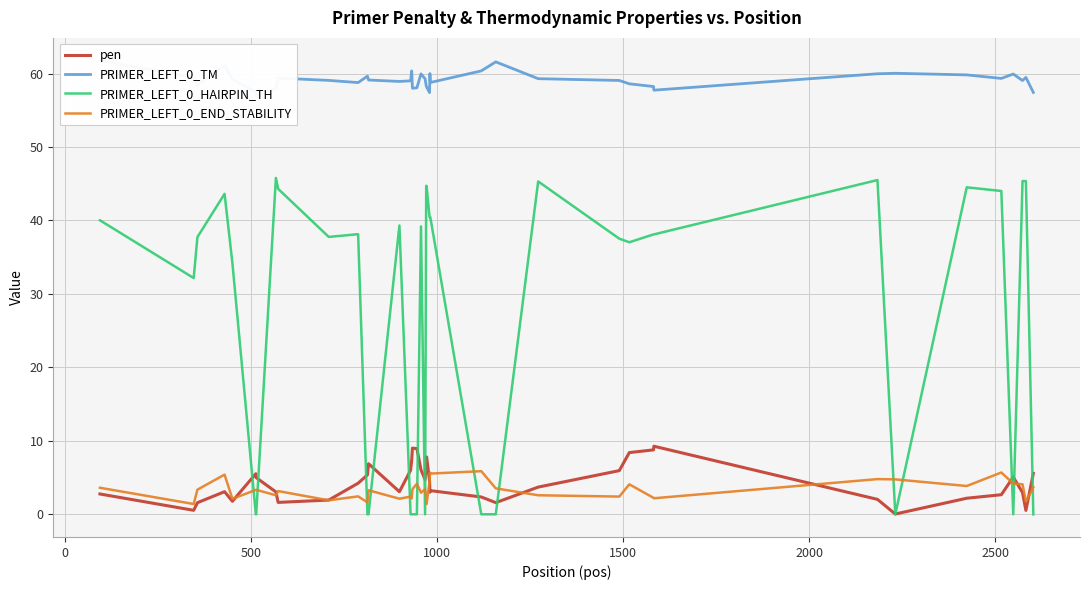

What is the maximum value for pen?

9.3